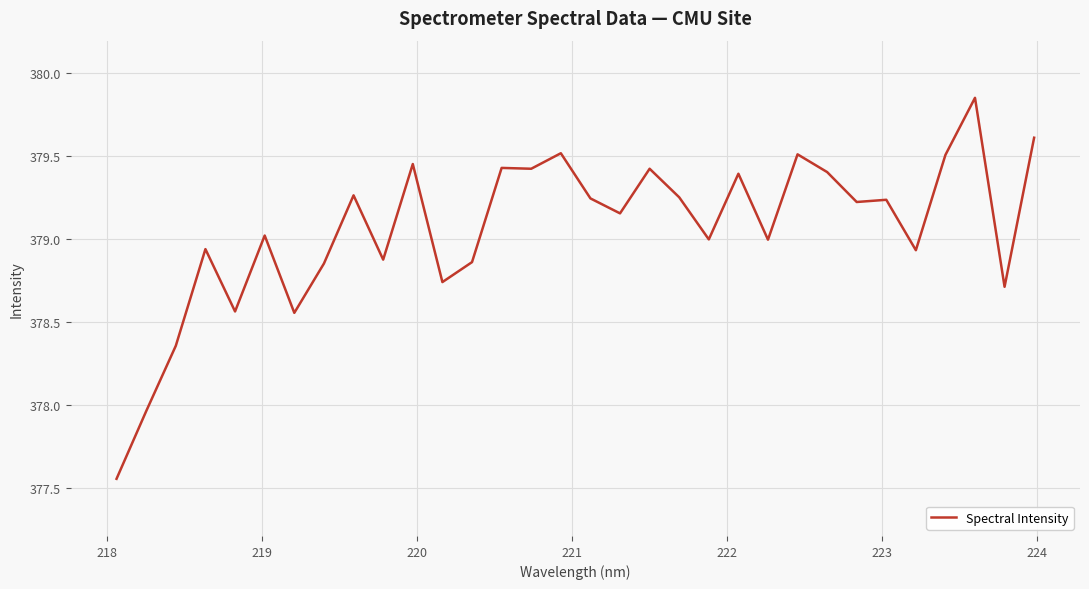

What is the difference between the maximum and minimum values?

2.3